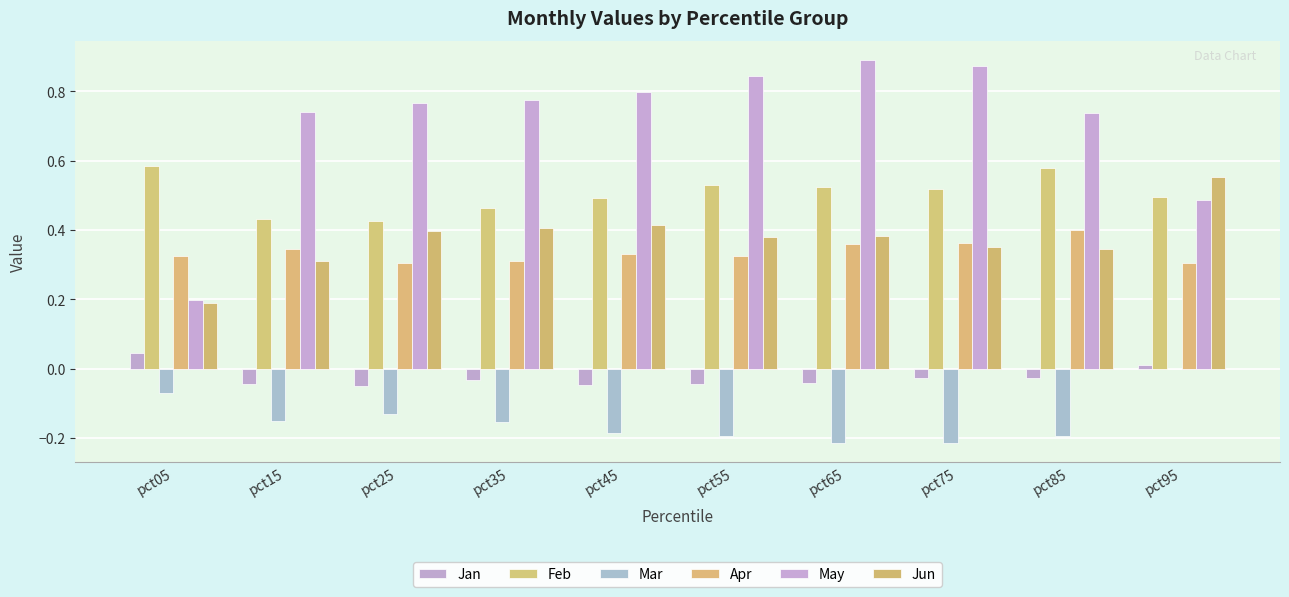

Reading left to right, list all the values displayed in this chart.

Jan: 0.0	-0.0	-0.1	-0.0	-0.0	-0.0	-0.0	-0.0	-0.0	0.0
Feb: 0.6	0.4	0.4	0.5	0.5	0.5	0.5	0.5	0.6	0.5
Mar: -0.1	-0.2	-0.1	-0.2	-0.2	-0.2	-0.2	-0.2	-0.2	-0.0
Apr: 0.3	0.3	0.3	0.3	0.3	0.3	0.4	0.4	0.4	0.3
May: 0.2	0.7	0.8	0.8	0.8	0.8	0.9	0.9	0.7	0.5
Jun: 0.2	0.3	0.4	0.4	0.4	0.4	0.4	0.4	0.3	0.6